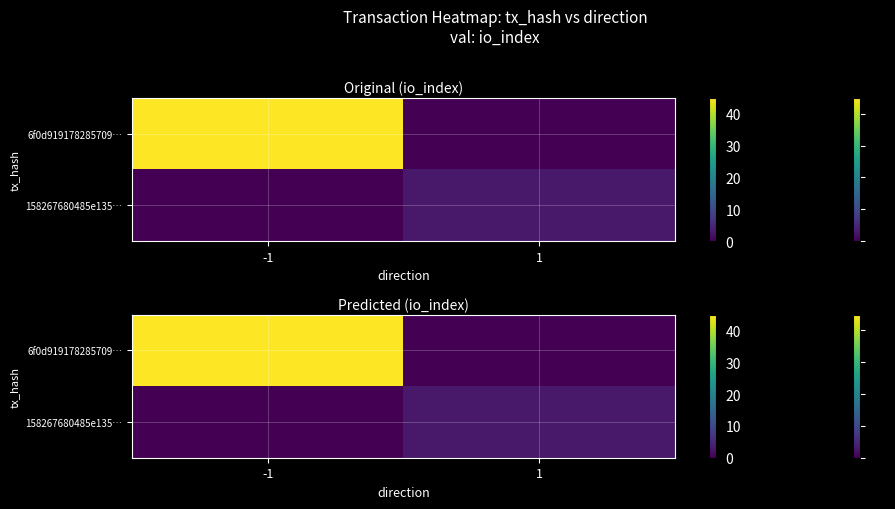

Count the 158267680485e135… values in the range 0 to 3.

2